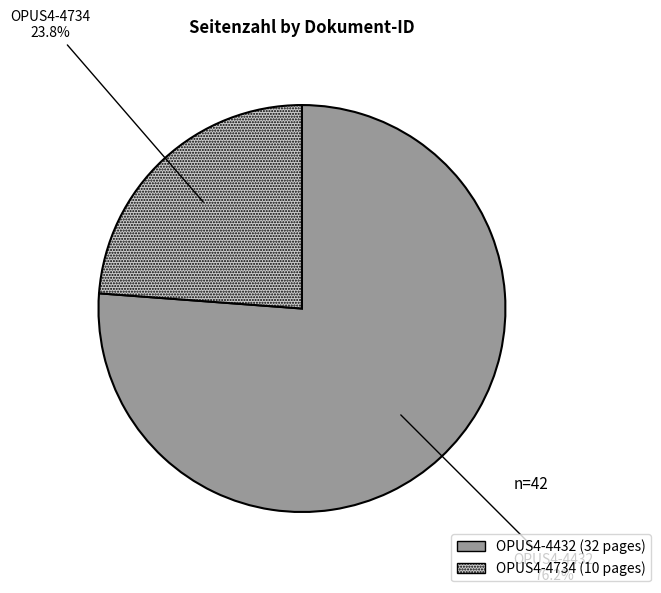

How many slices are in this pie chart?

2